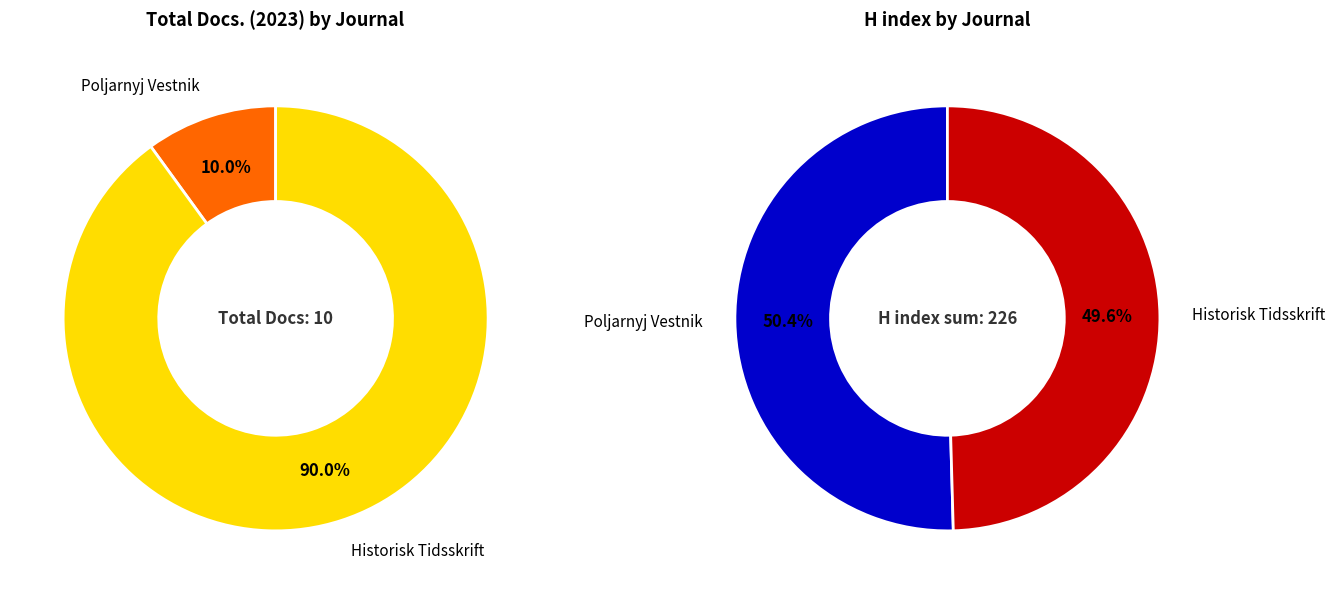

Combined, what portion of the pie is Historisk Tidsskrift and Poljarnyj Vestnik?

100.0%